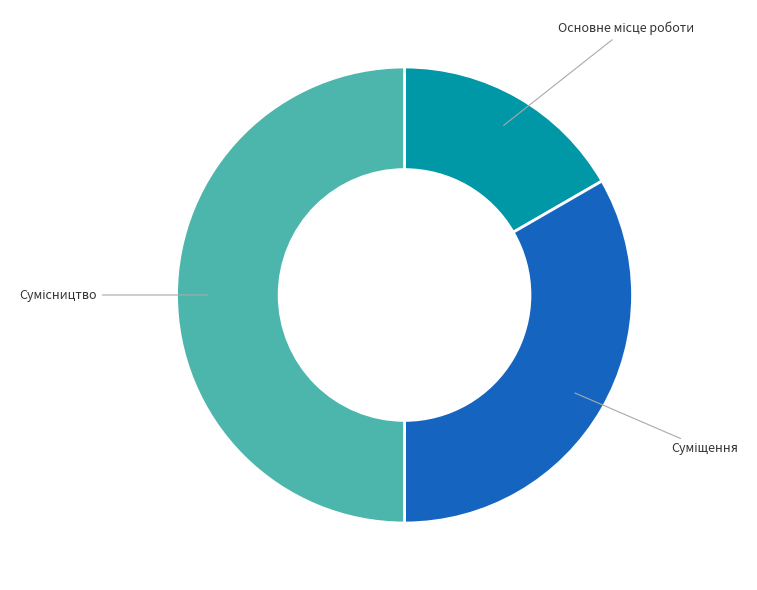

To the nearest percent, what is the average slice percentage?

33%